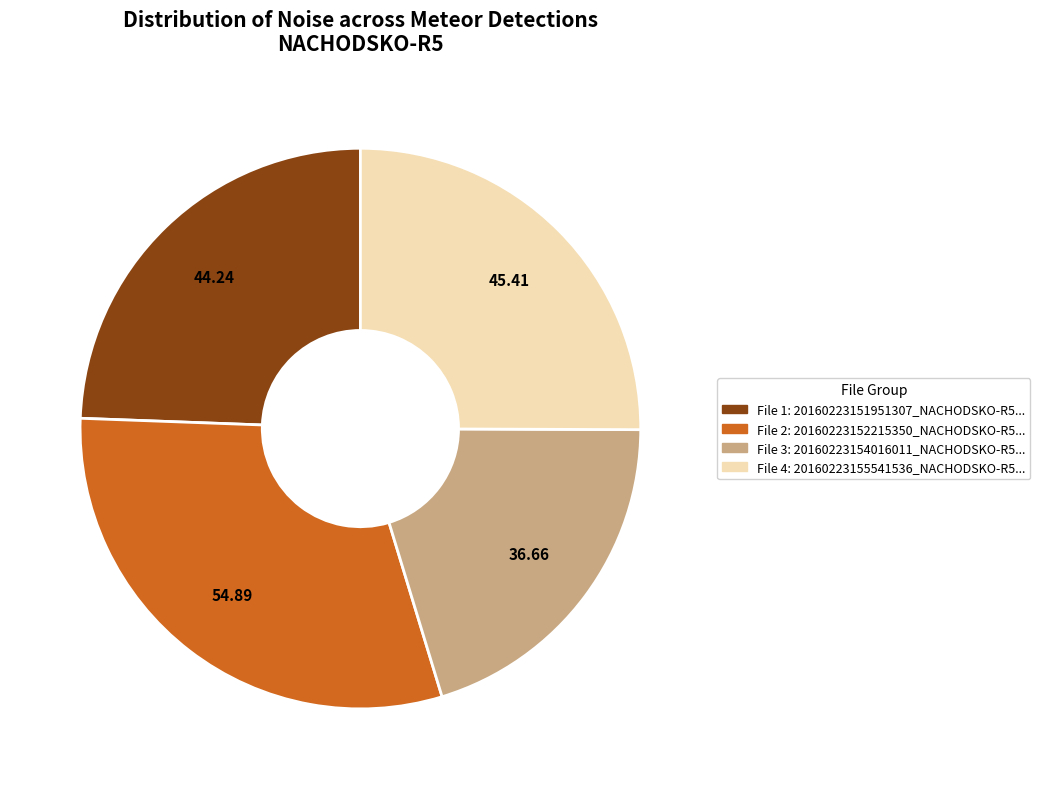

Does any single category account for the majority?

No